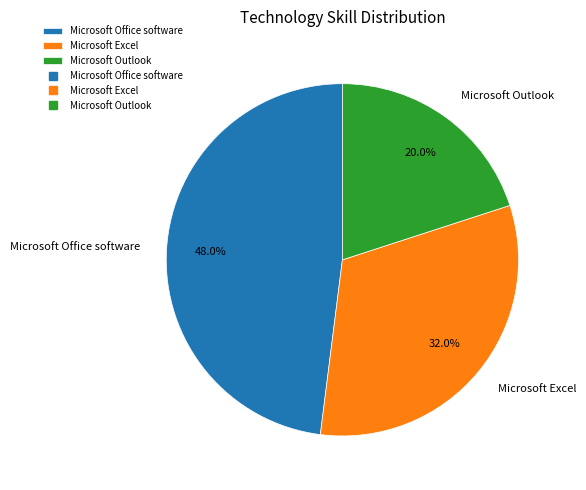

Does Microsoft Outlook account for over 50% of the chart?

No